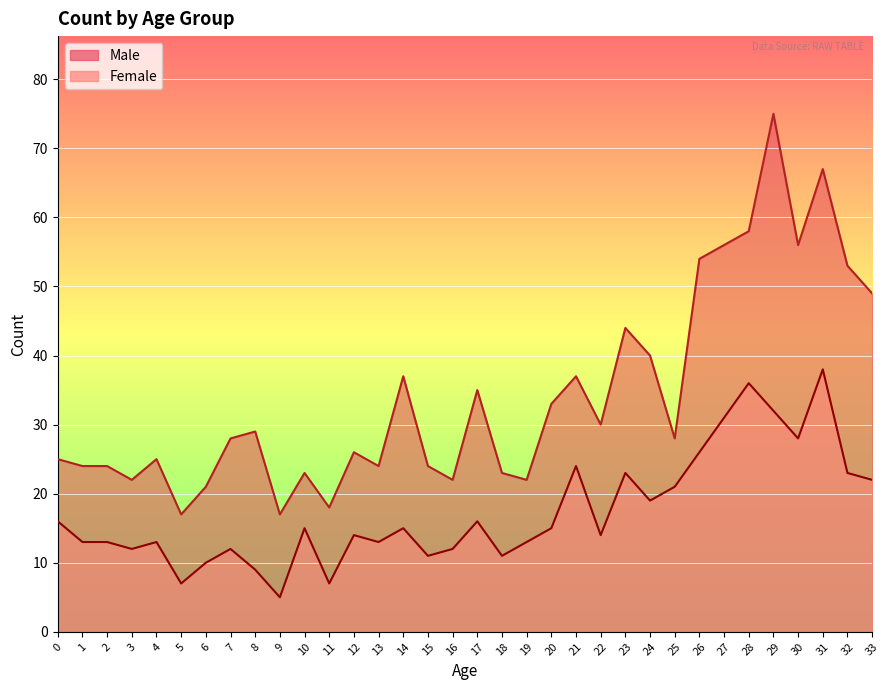

Which category has the highest value in the Male series?

29